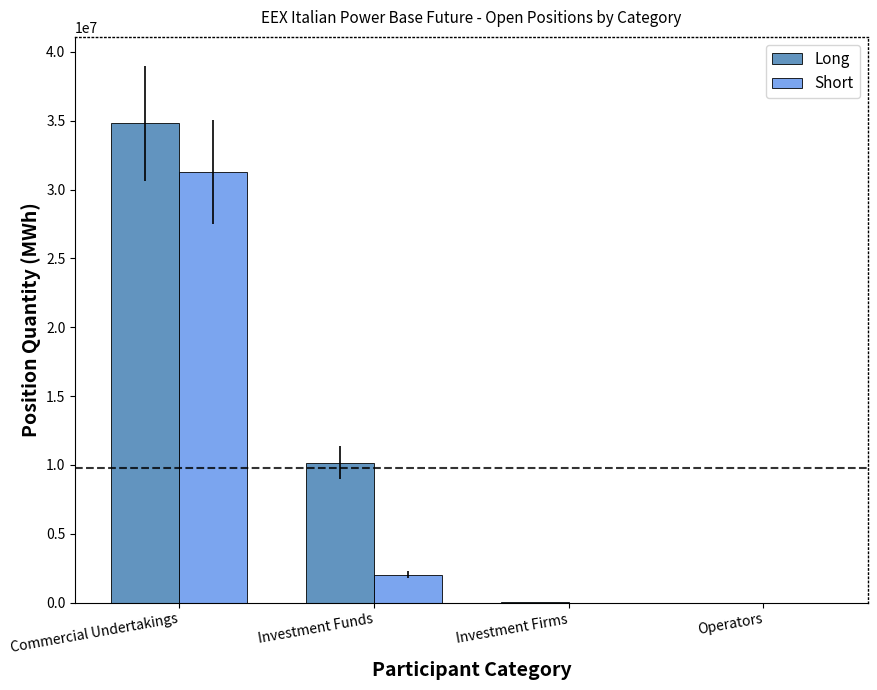

Read the Short value at Investment Funds, to the nearest 50.

2011050